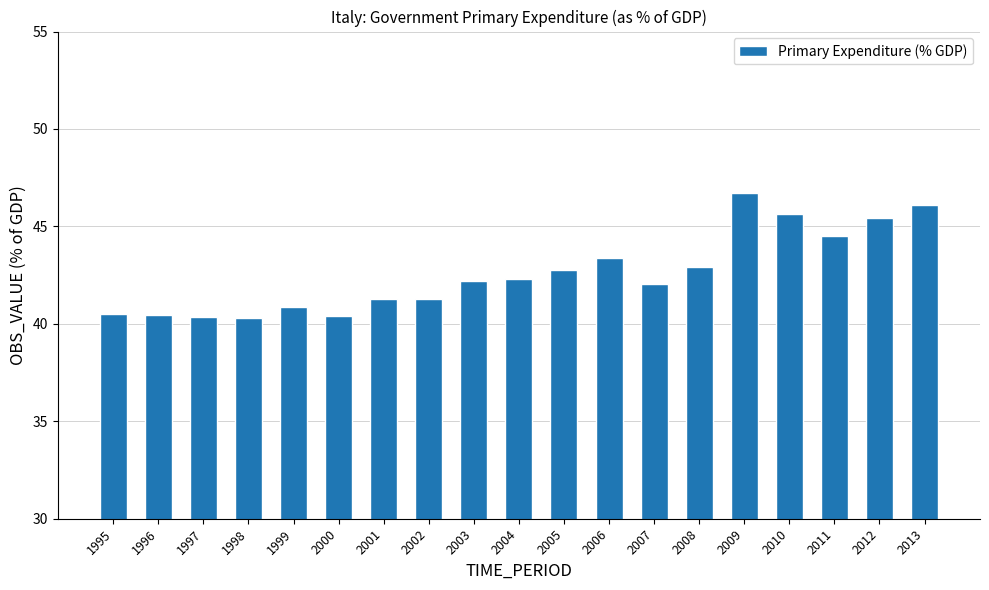

The value at 2007 is 42.0. True or false?

True